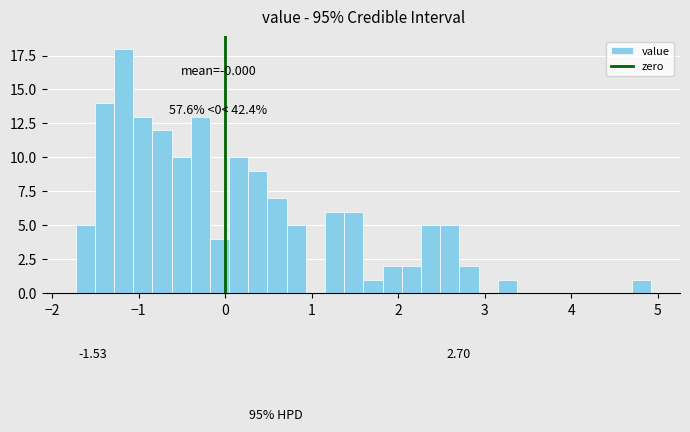

Read against the x-axis, roughly where is the centre of the tallest bar?

-1.2